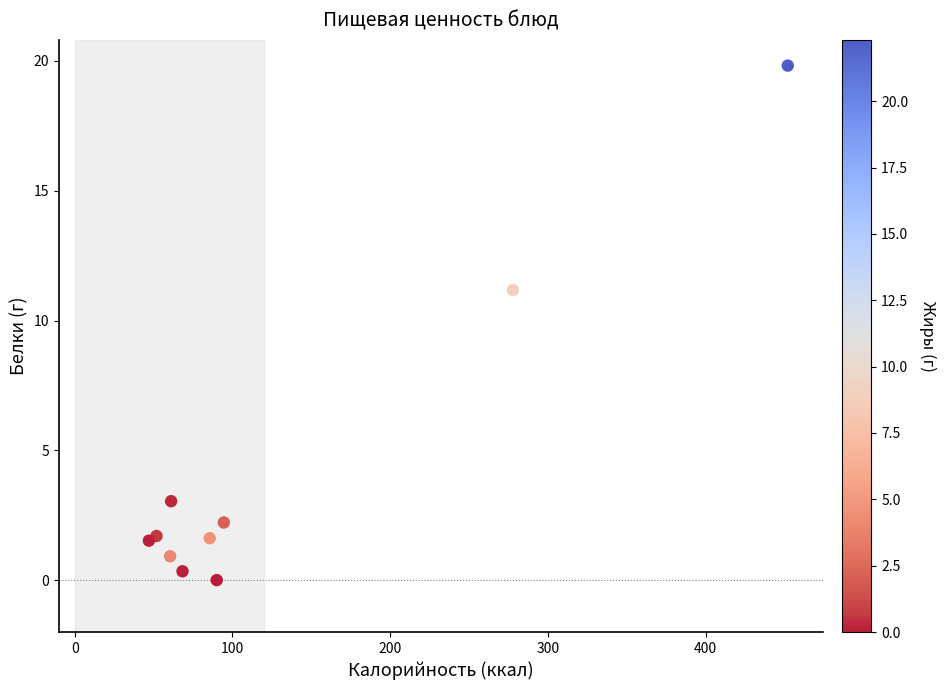

What Y value in the scatter plot is closest to 9?

11.2